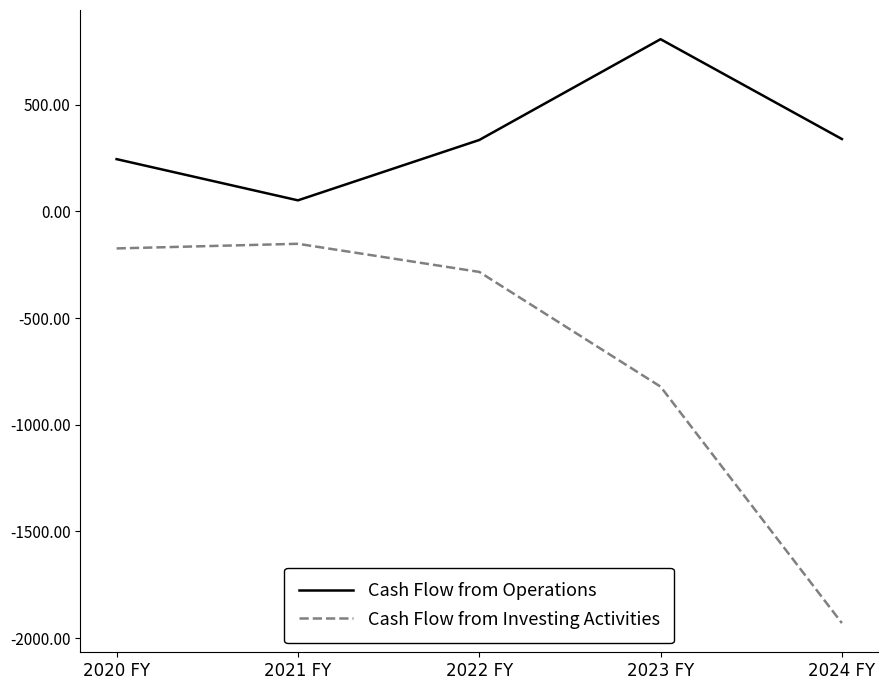

True or false: Cash Flow from Investing Activities and Cash Flow from Operations intersect in this chart.

False